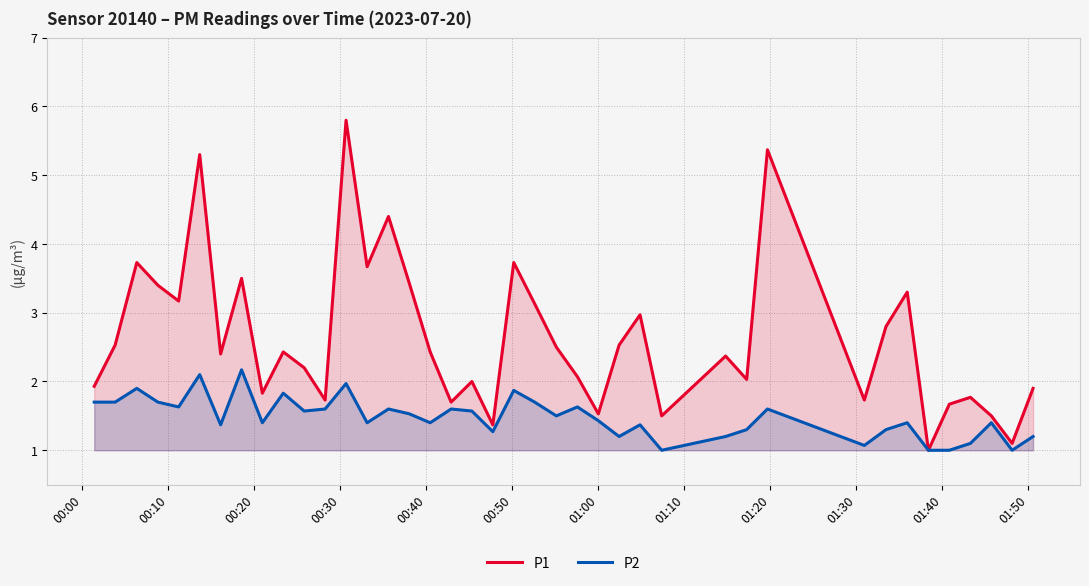

What is the maximum value for P2?

2.2